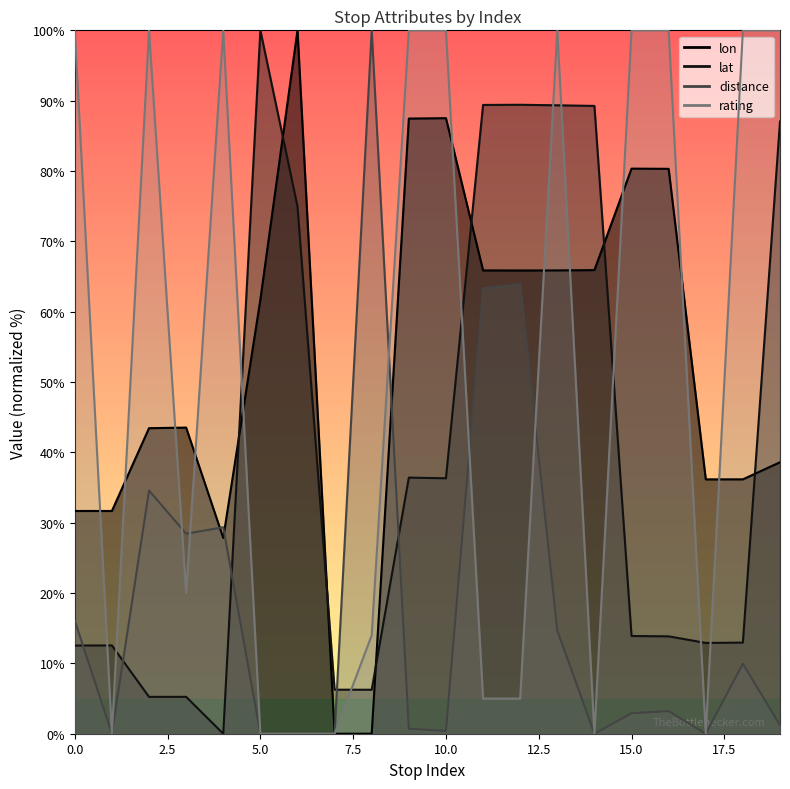

What is the value of the lon point at the 6th from the left?

61.7